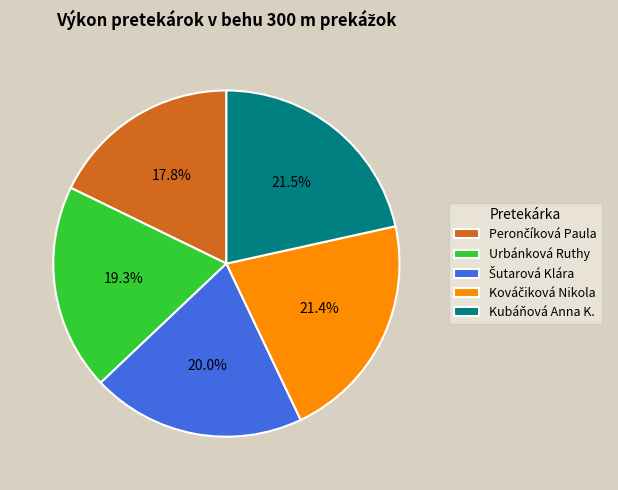

What portion of the pie excludes Urbánková Ruthy?

80.7%